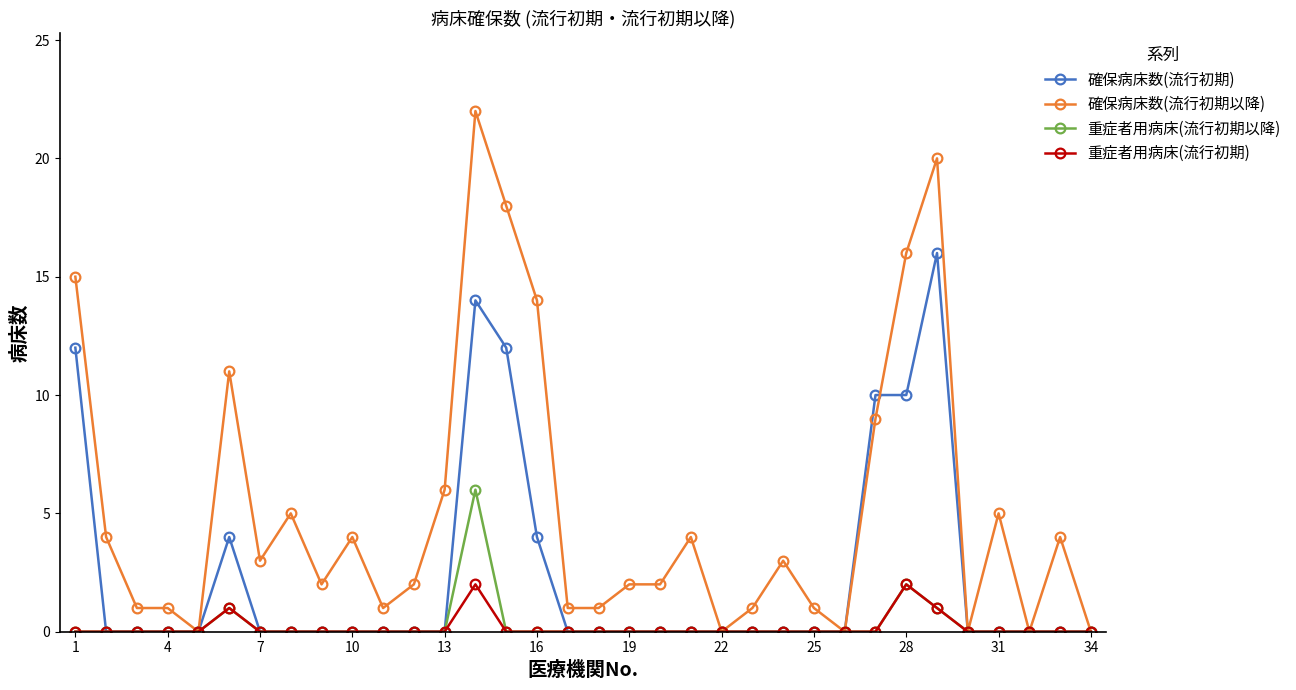

Which series has the largest range (max minus min)?

確保病床数(流行初期以降)